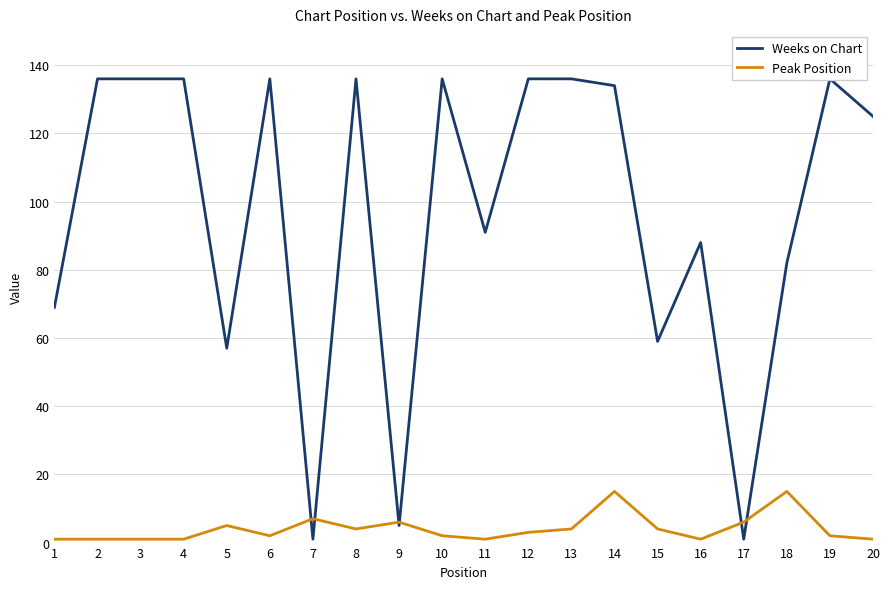

What is the difference between the second highest and minimum values in the Weeks on Chart series?

135